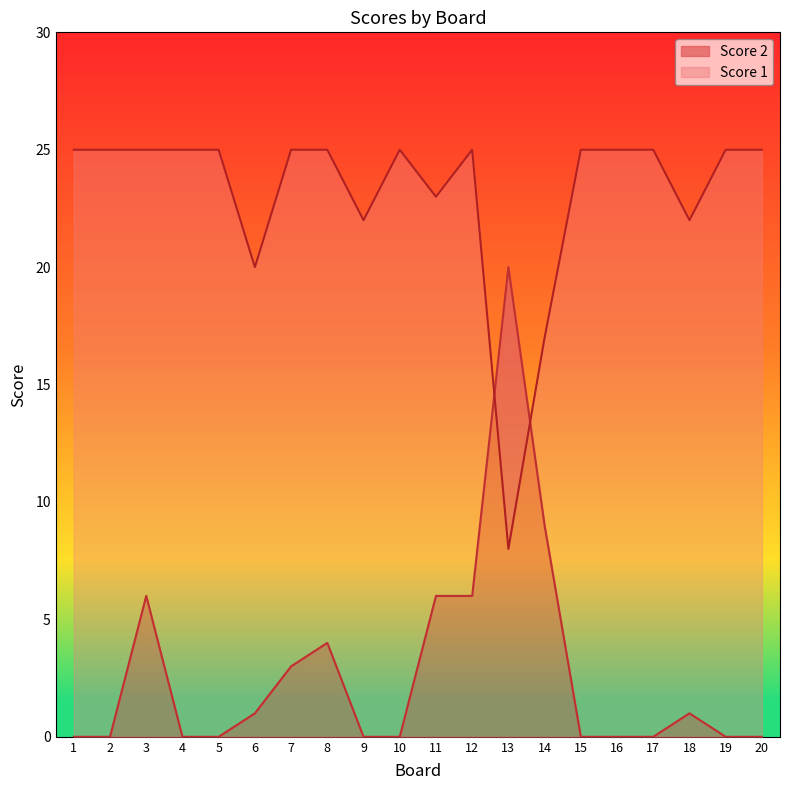

Where is Score 2 nearest to the value 10?

14